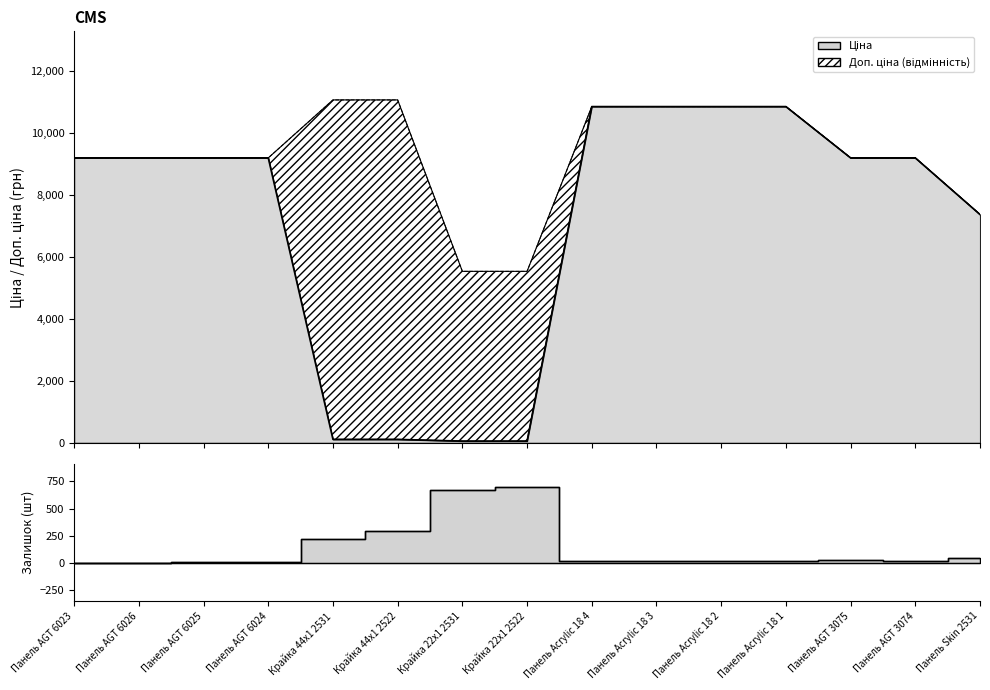

What is the difference between the highest and lowest values at Крайка 22x1 2522?

5472.7